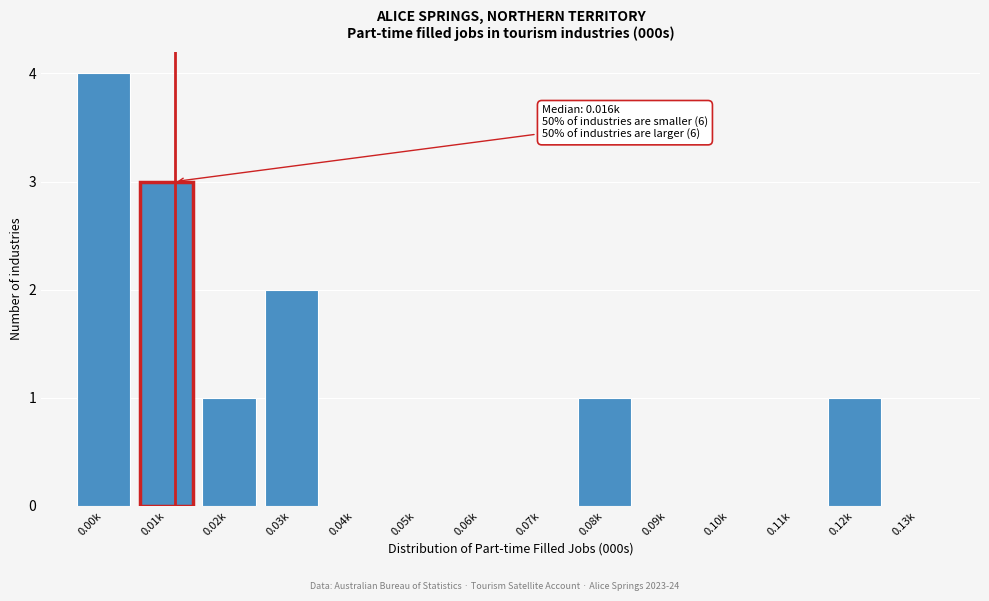

Reading left to right, list all the values displayed in this chart.

0.00k=4	0.01k=3	0.02k=1	0.03k=2	0.04k=0	0.05k=0	0.06k=0	0.07k=0	0.08k=1	0.09k=0	0.10k=0	0.11k=0	0.12k=1	0.13k=0